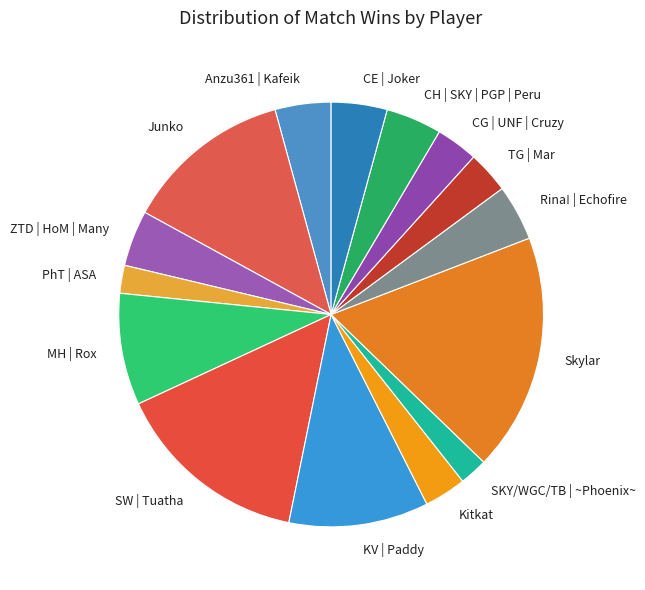

Is it true that Rina! | Echofire is 4% of the pie?

True